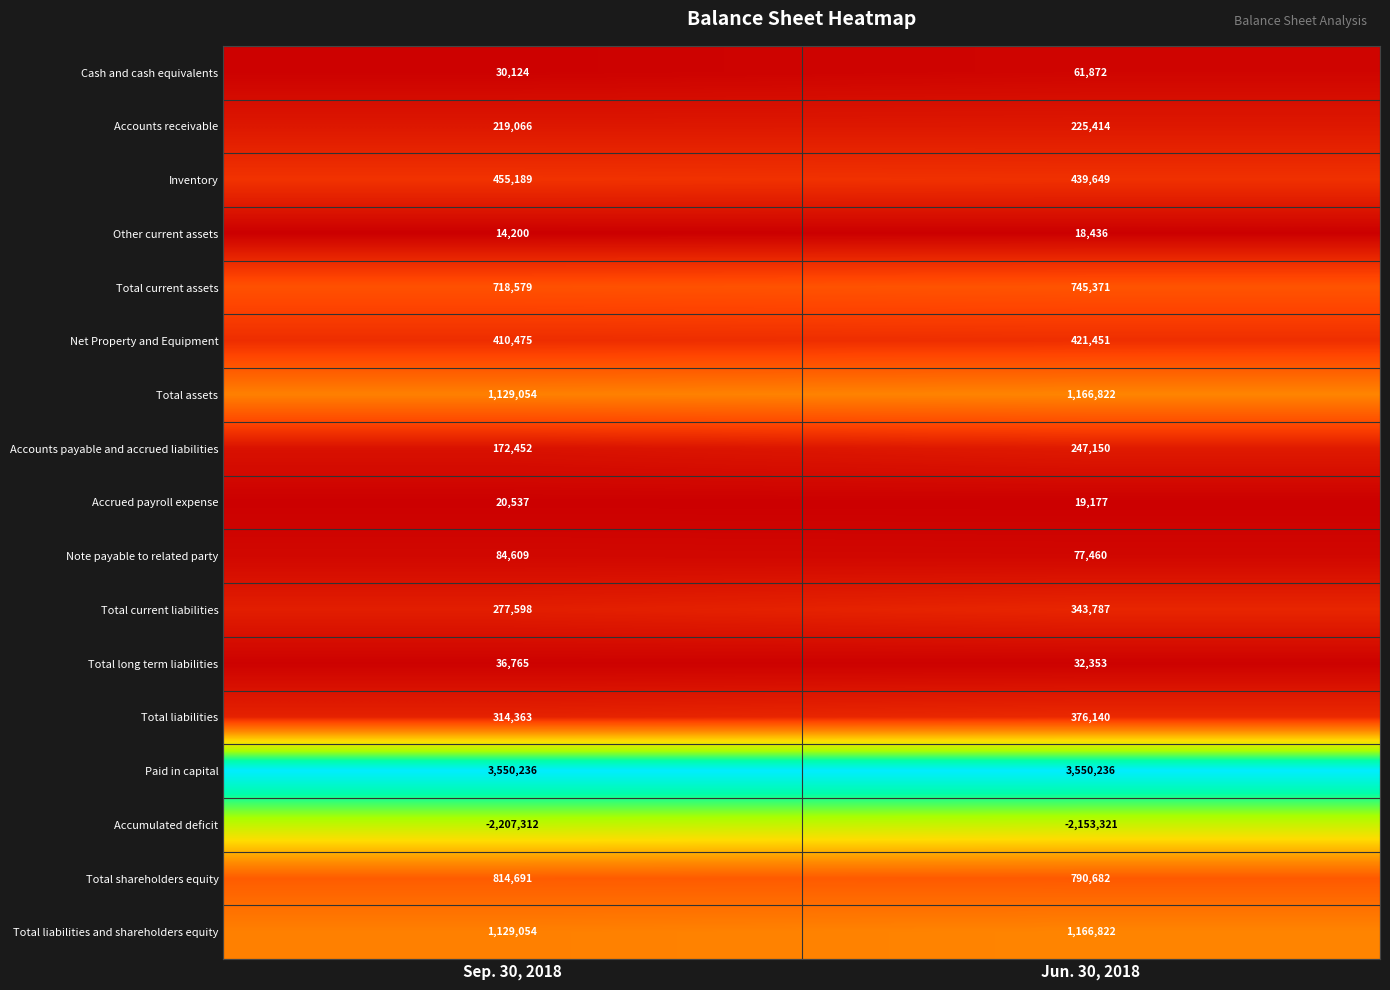

At which label does Cash and cash equivalents reach its minimum?

Sep. 30, 2018